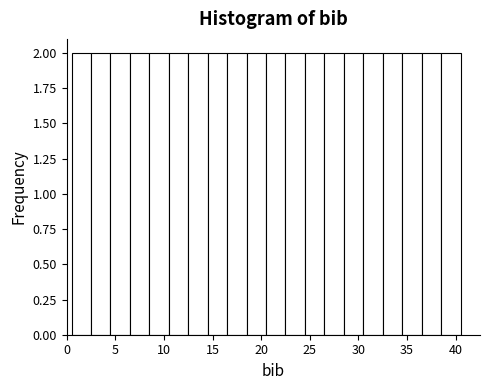

What is the height of the bar covering 0.5 to 2.5 on the x-axis? The values are not printed on the chart, so give them approximately, as read against the axis.

2